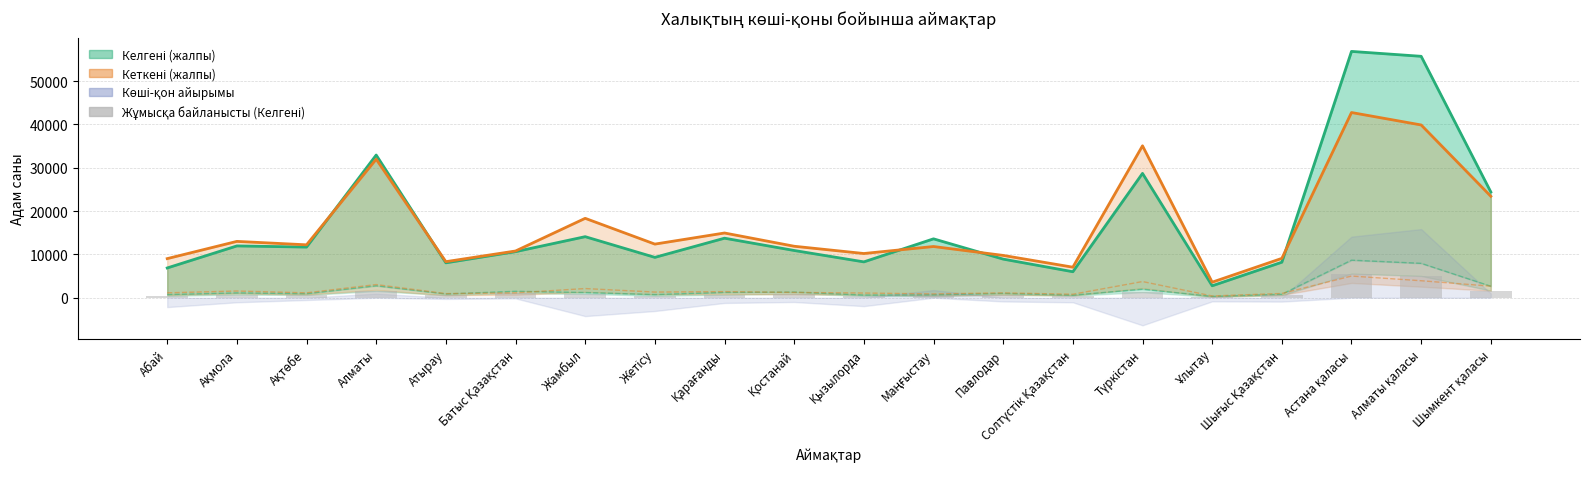

Which label corresponds to the largest value in the chart?

Астана қаласы